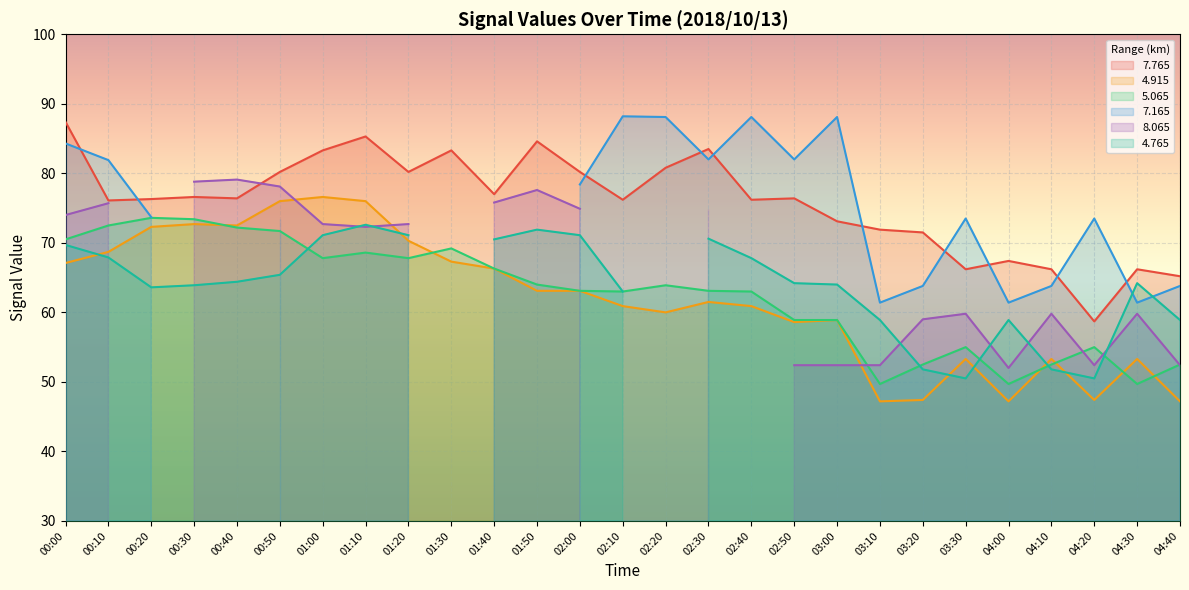

What is the average value of the   4.915 series?

61.8